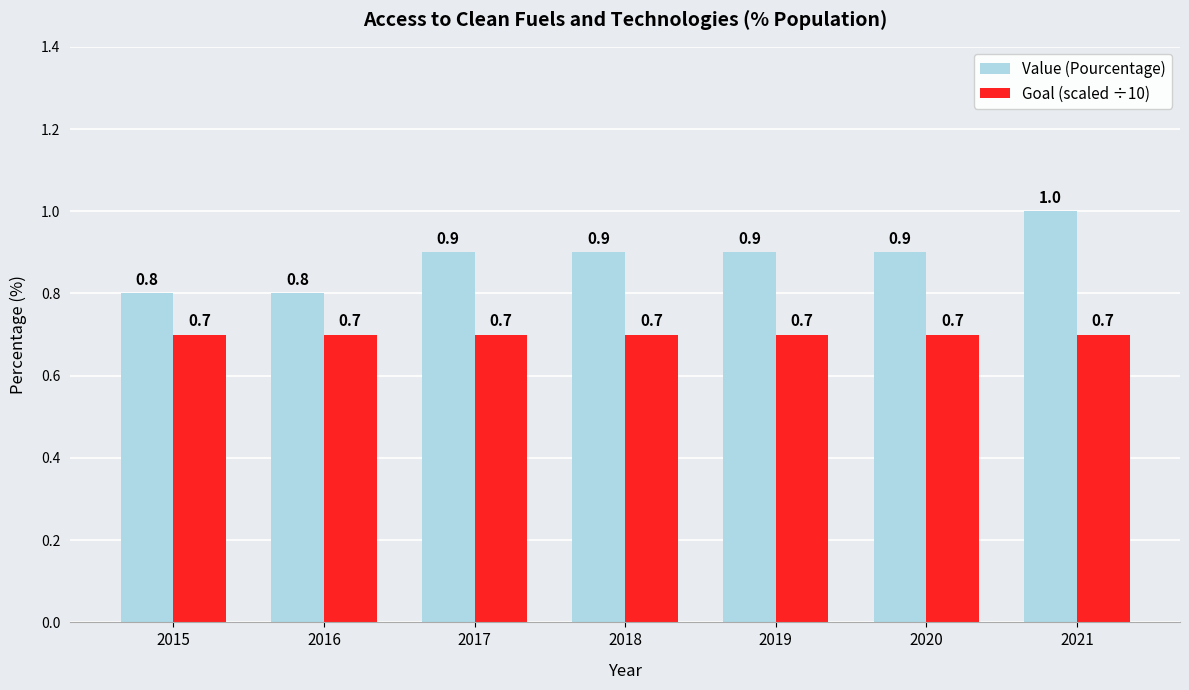

What is the sum of all Goal (scaled ÷10) values?

4.9